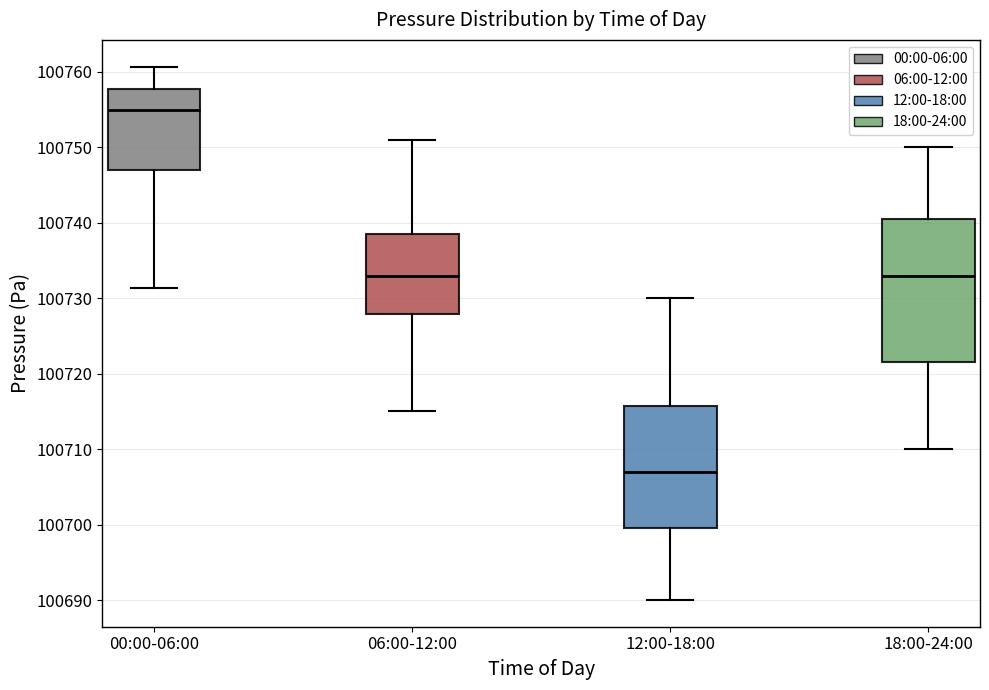

Which box is the tallest, from its lower edge to its upper edge?

18:00-24:00